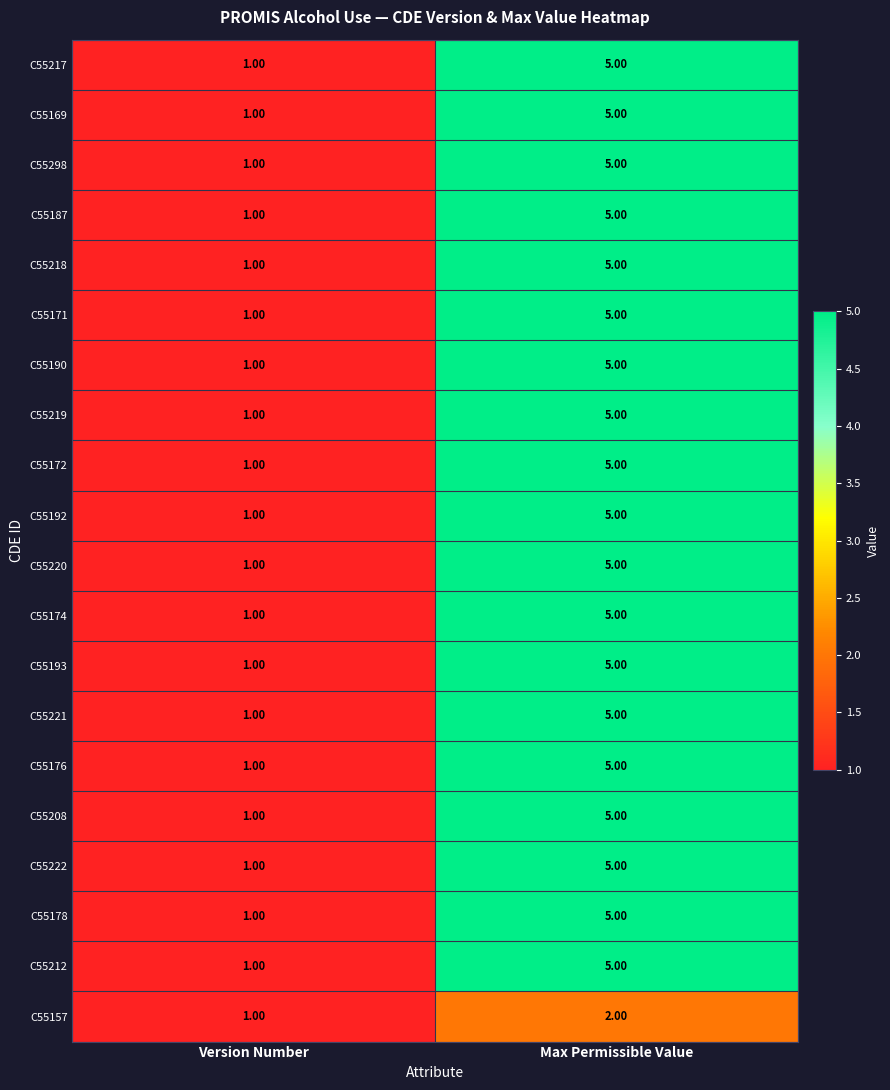

At which category does the chart reach its peak across all series?

Max Permissible Value